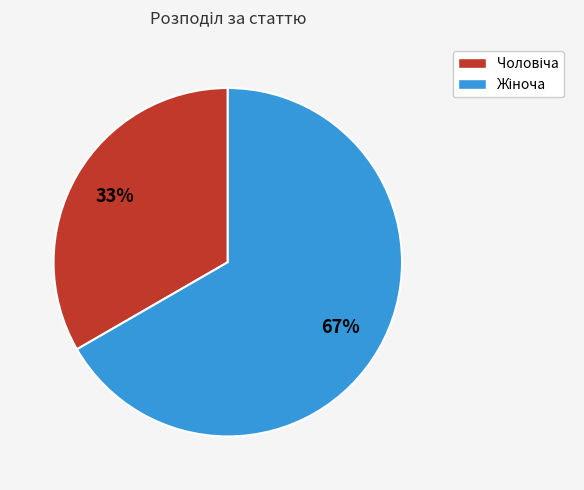

Is there any slice that represents more than half of the pie?

Yes